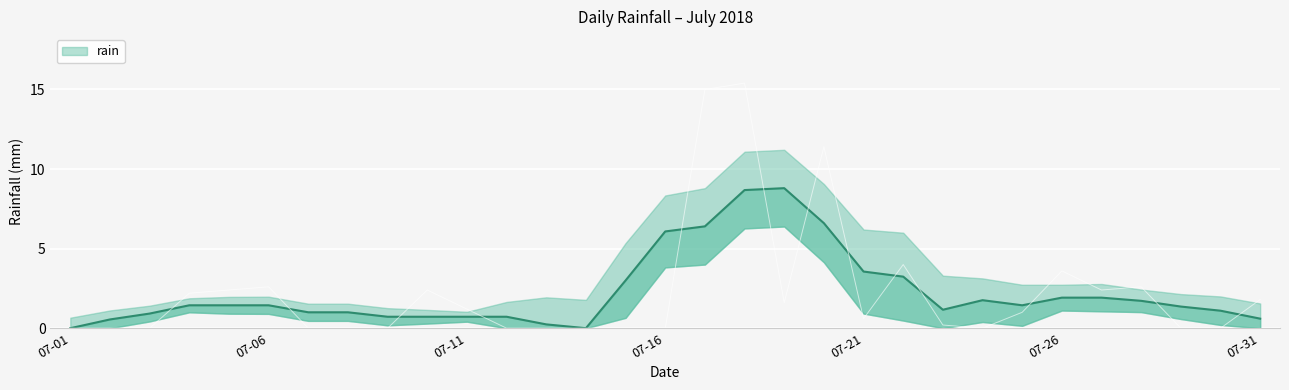

Which label corresponds to the smallest value in the chart?

07-01